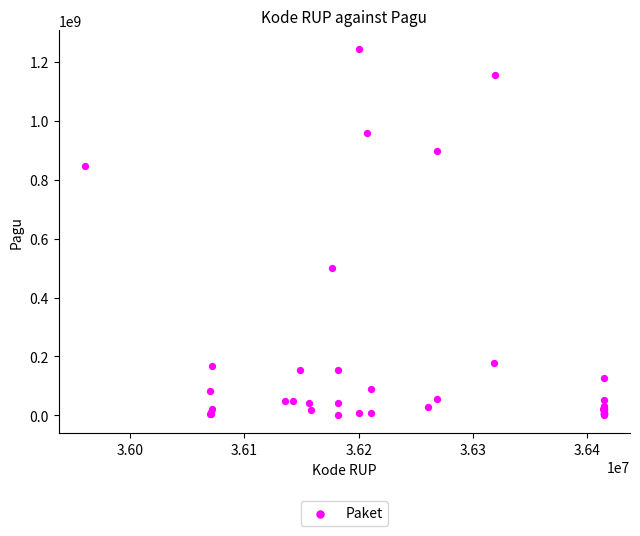

What Y value in the scatter plot is closest to 622840000?

499932000